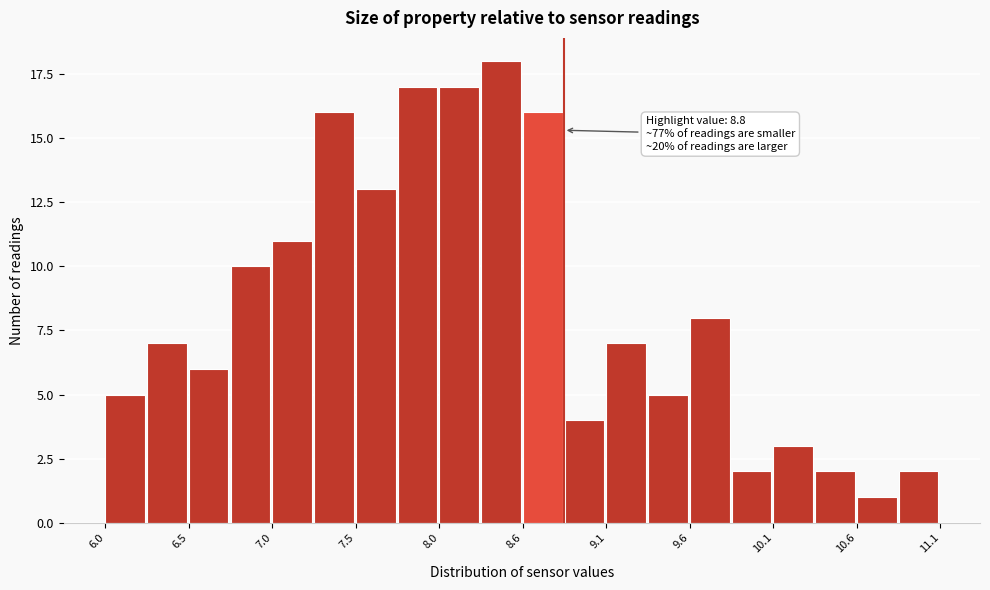

Around what value on the x-axis is the tallest bar? Give the approximate position of its centre, as read against the axis.

8.4